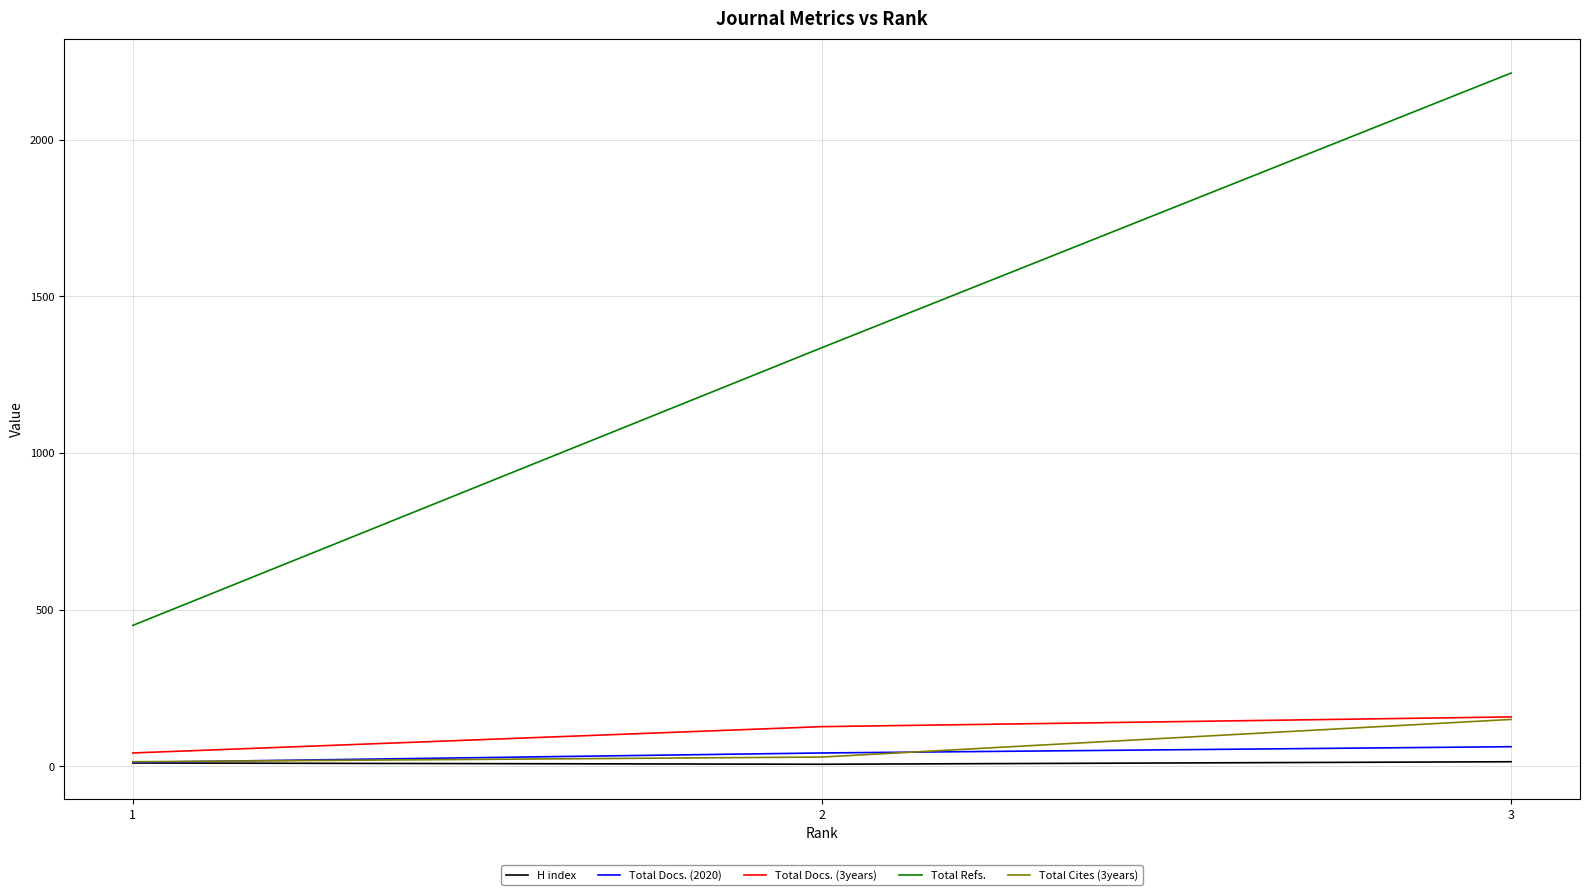

Rank the categories by Total Docs. (3years) value from highest to lowest.

3, 2, 1